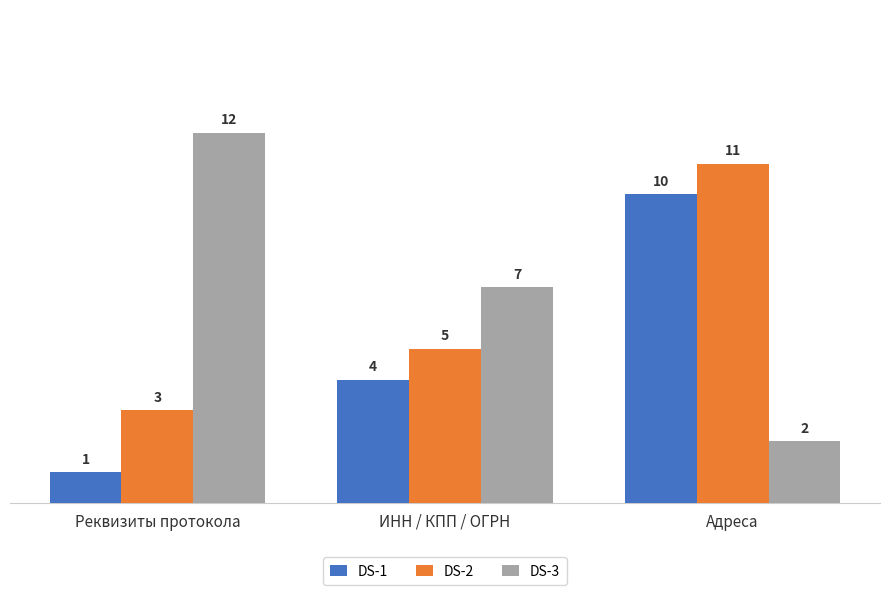

Reading left to right, extract all data points from this chart.

DS-1: Реквизиты протокола=1	ИНН / КПП / ОГРН=4	Адреса=10
DS-2: Реквизиты протокола=3	ИНН / КПП / ОГРН=5	Адреса=11
DS-3: Реквизиты протокола=12	ИНН / КПП / ОГРН=7	Адреса=2